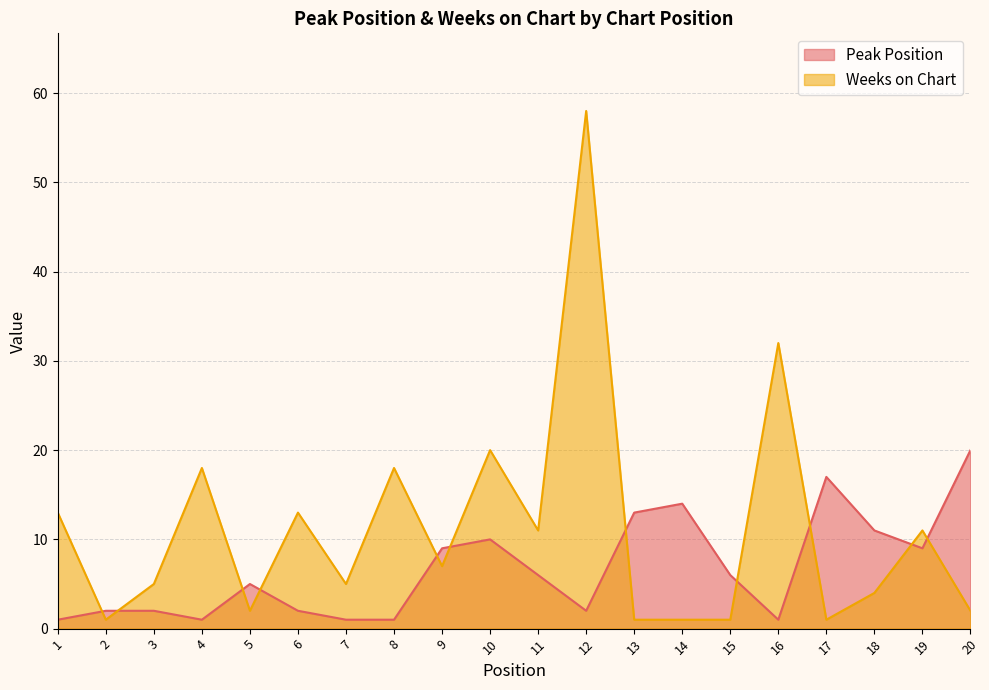

How many values in the Weeks on Chart series exceed 7?

9